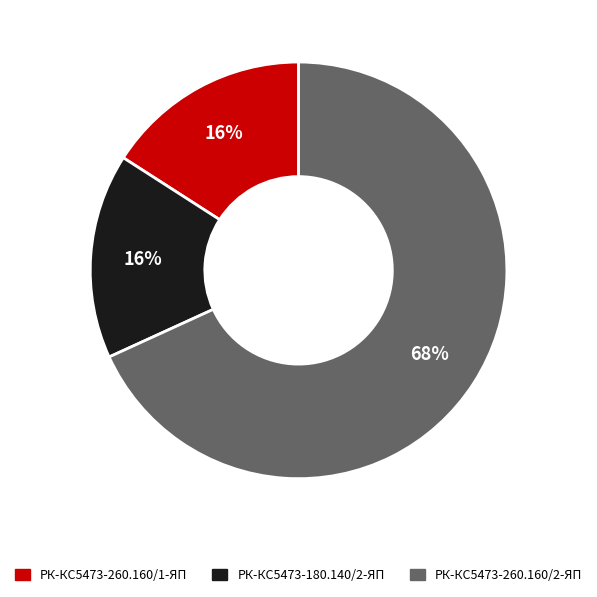

Is there any slice that represents more than half of the pie?

Yes